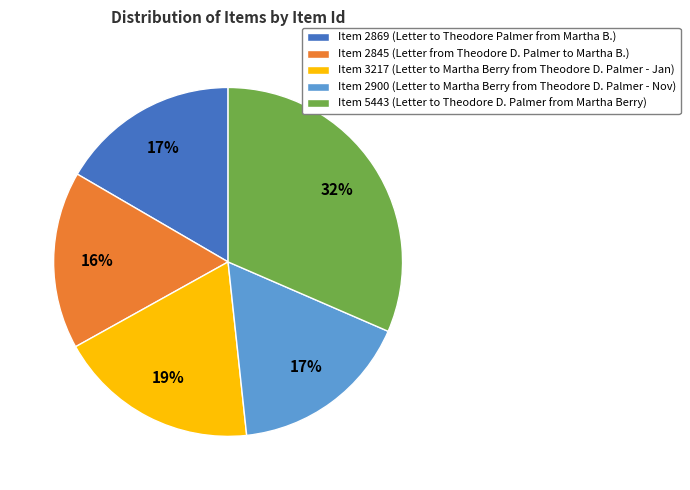

To the nearest percent, what portion does Item 2869 represent?

17%